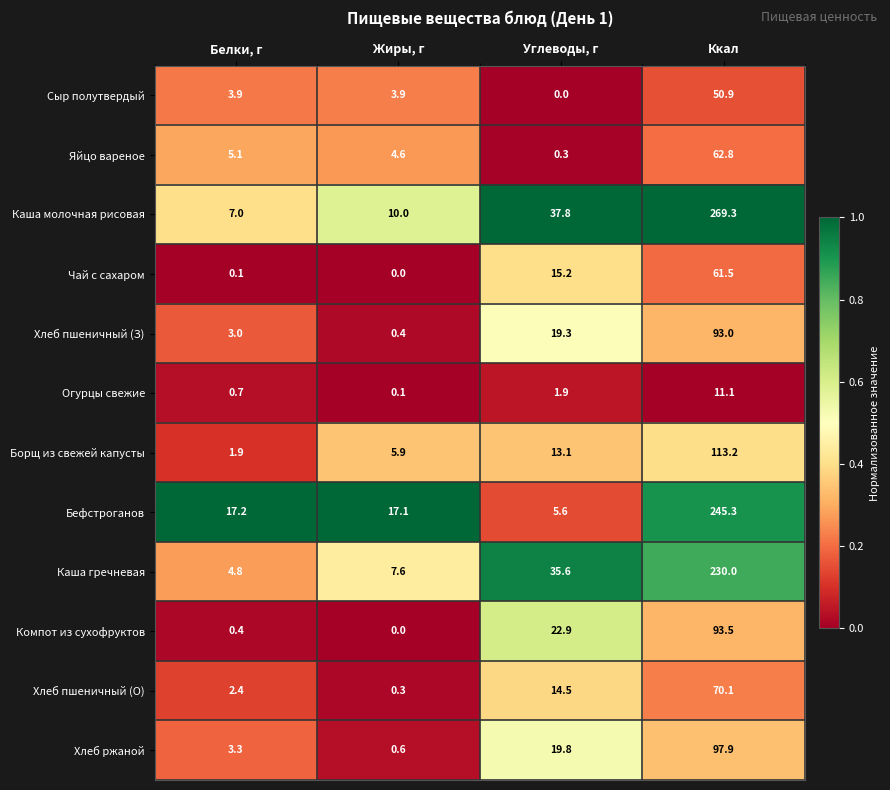

What is the difference between the Каша гречневая values at Жиры, г and Углеводы, г?

28.0